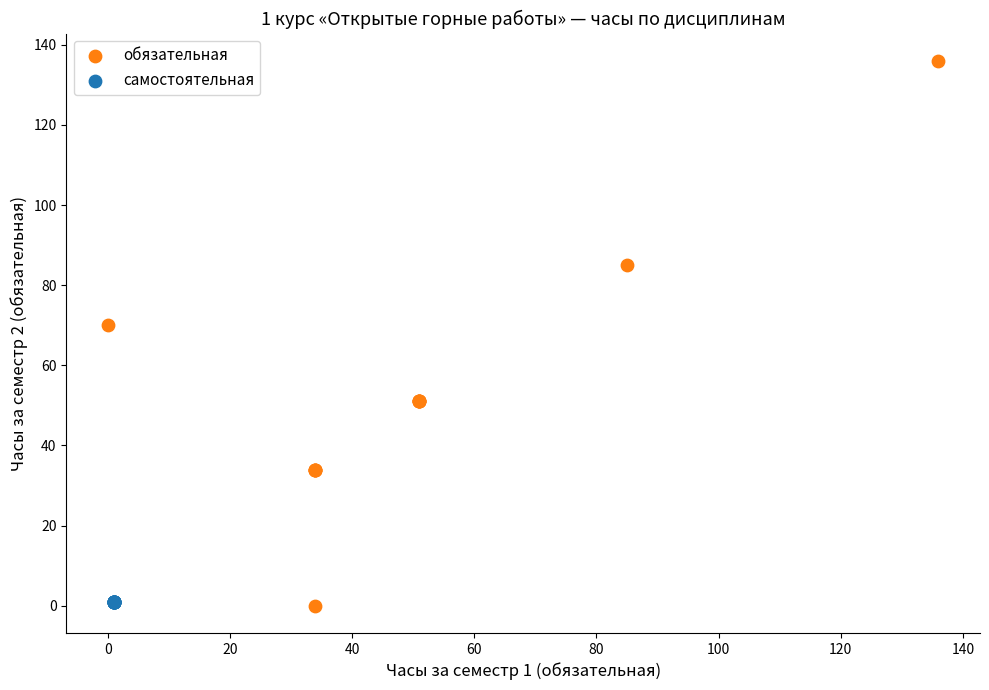

Which series reaches the maximum Y coordinate?

обязательная